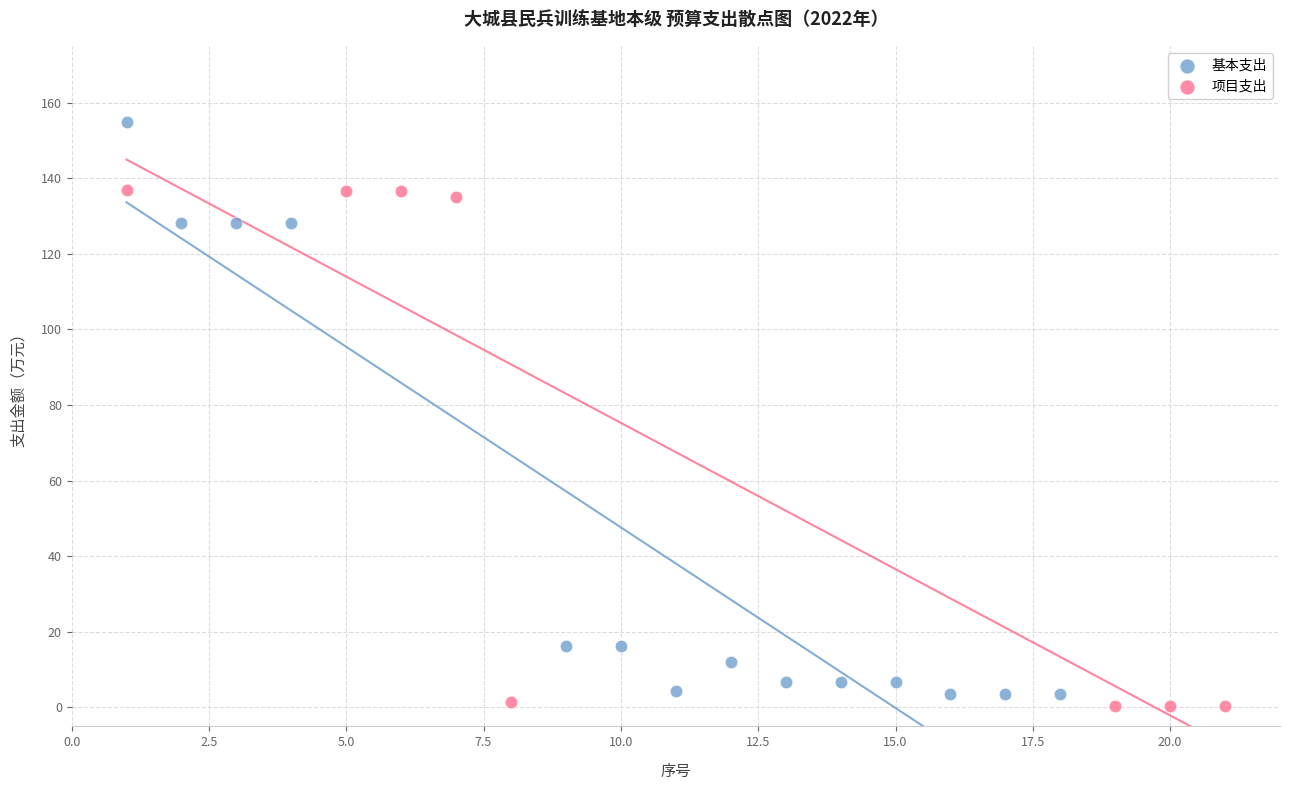

Which series has the widest spread of Y values?

基本支出